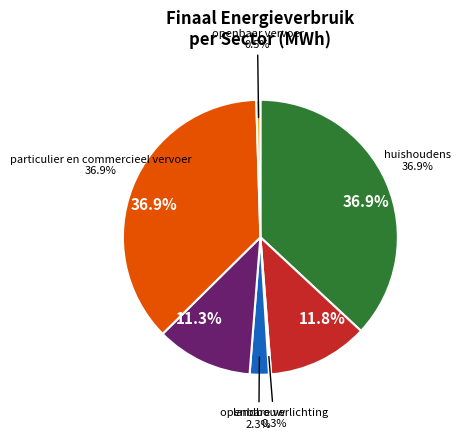

Is it true that tertiair is 12% of the pie?

True